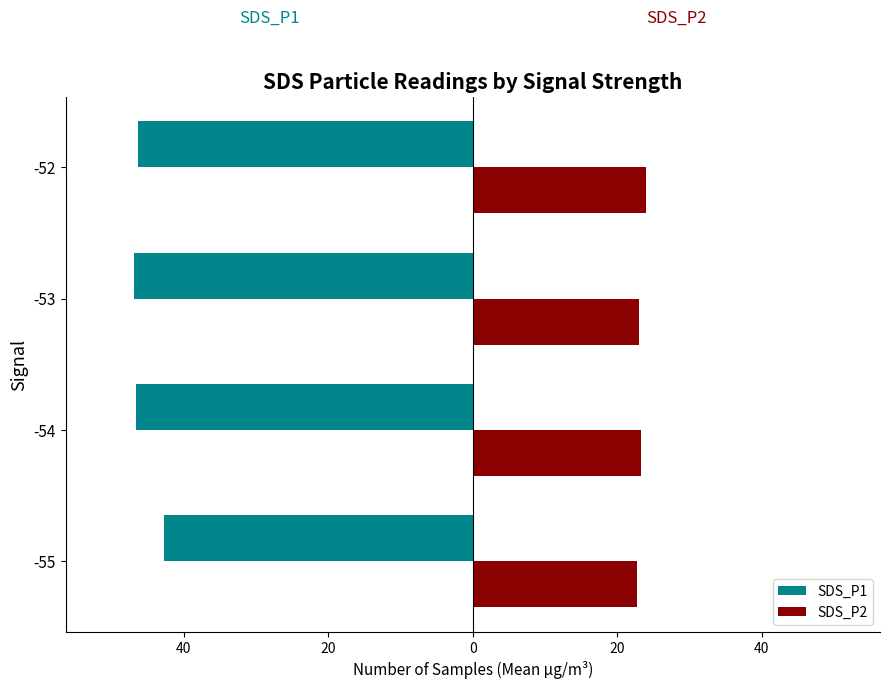

What are all the series names shown in the legend?

SDS_P1, SDS_P2